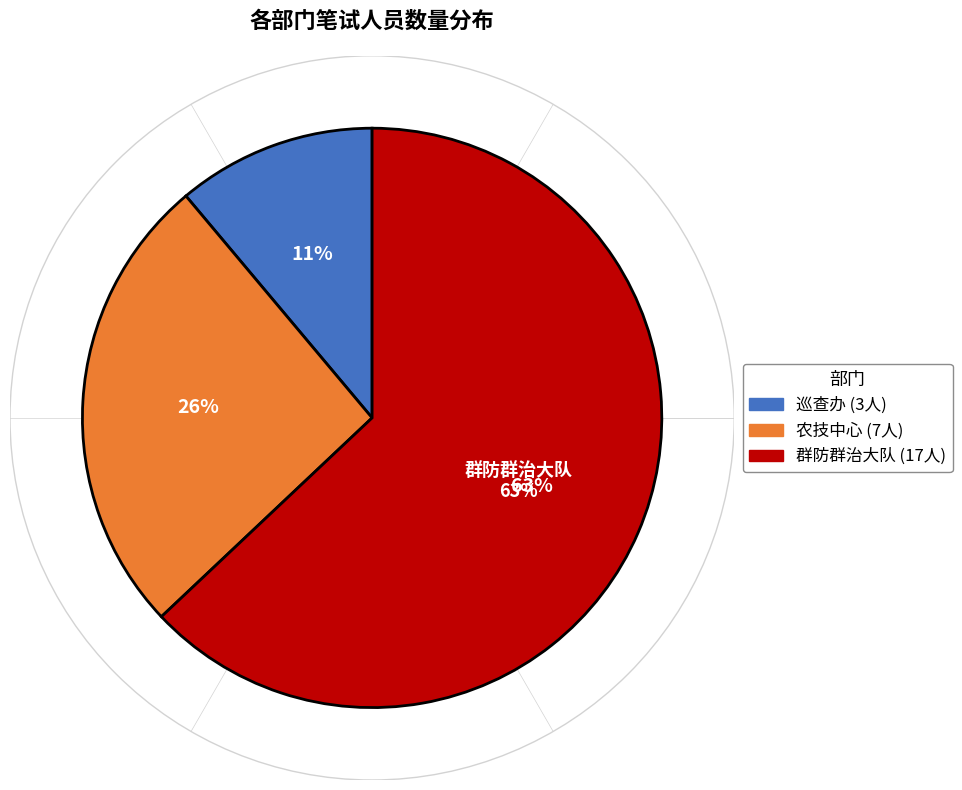

To the nearest percent, what portion does 巡查办 represent?

11%